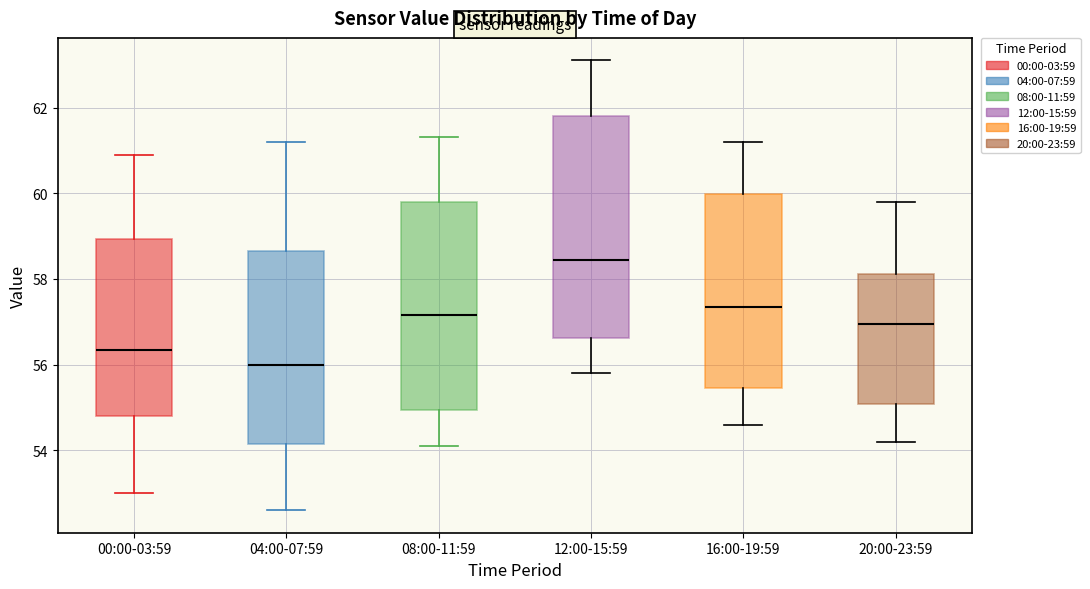

Where does the upper whisker of the box for 00:00-03:59 end on the y-axis? The values are not printed on the chart, so give them approximately, as read against the axis.

61.0